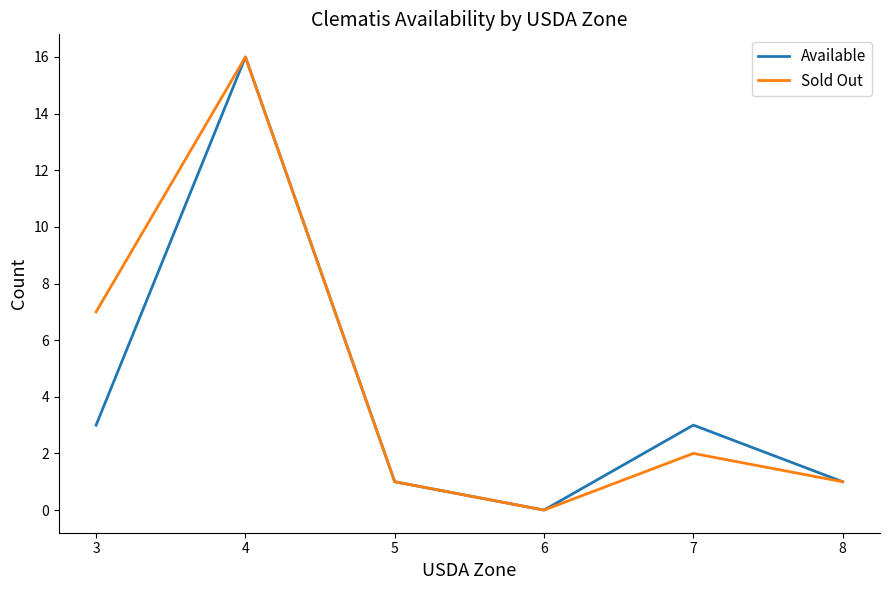

How many distinct data groups are displayed?

2